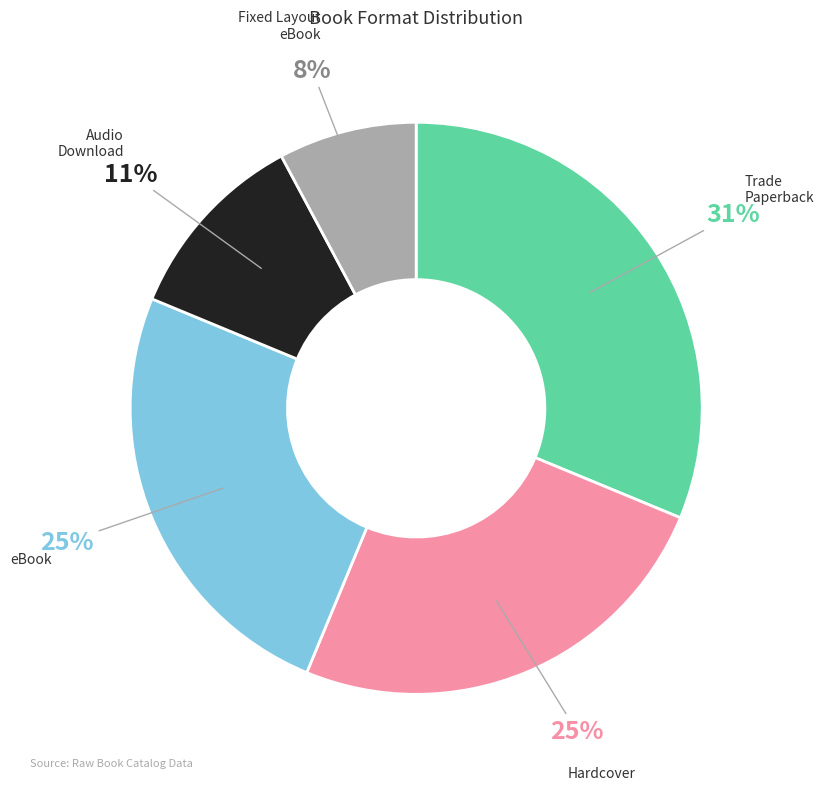

Is the sum of Audio Download and Trade Paperback greater than half?

No